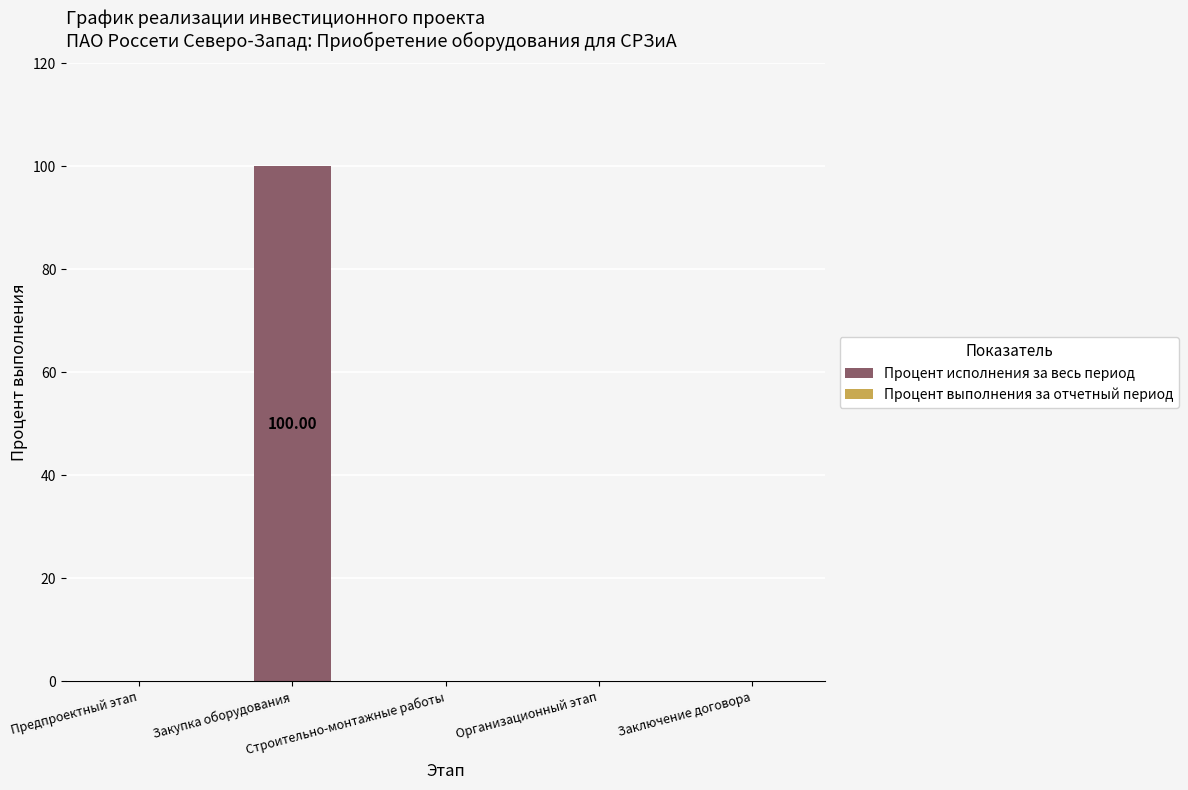

What is the sum of all values?

100